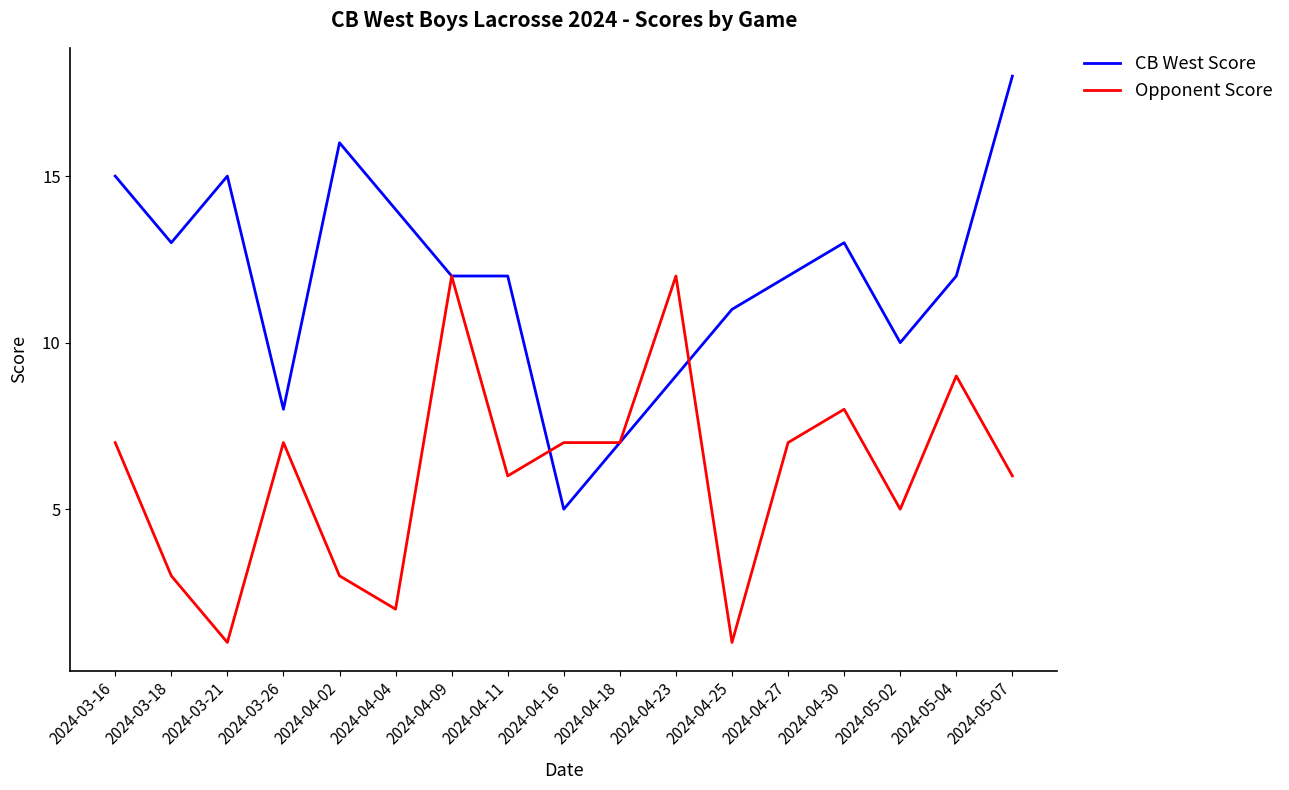

What position from the right is 2024-04-04?

12